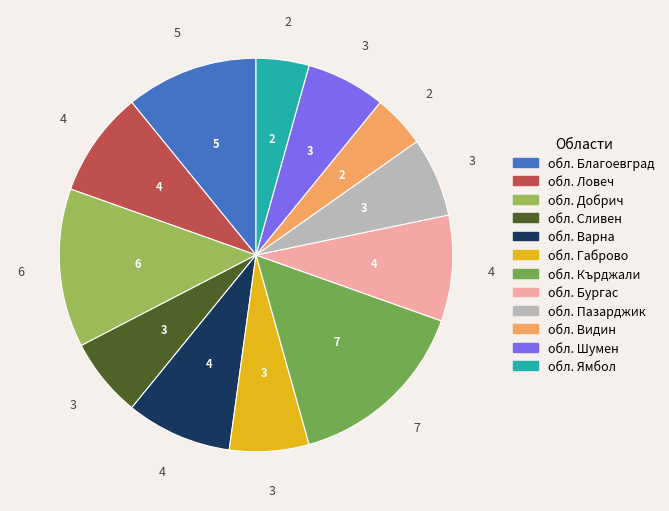

Does обл. Кърджали account for over 50% of the chart?

No